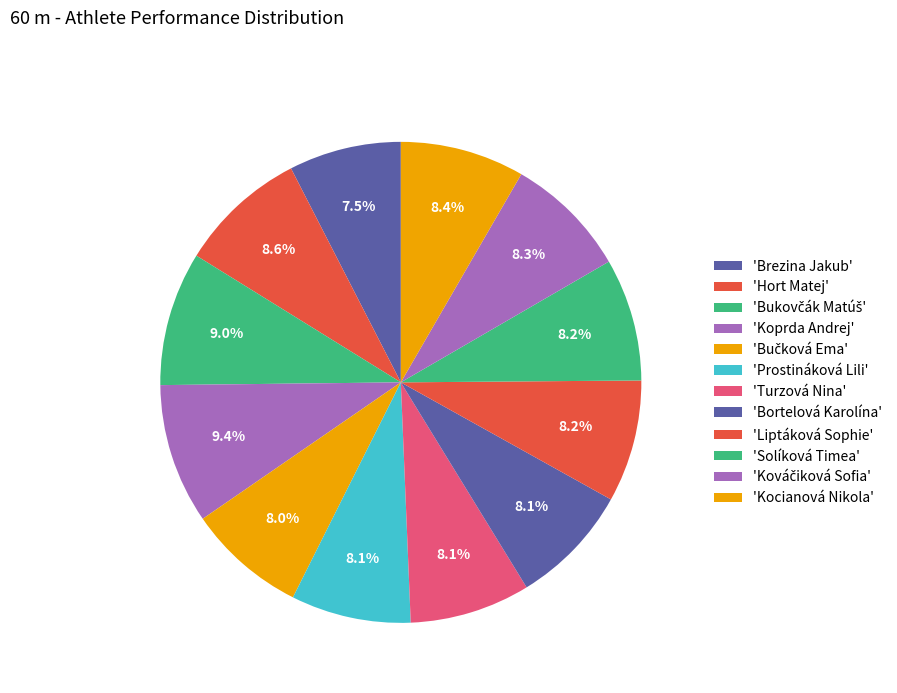

To the nearest percent, what is the difference between the largest and smallest slice percentages?

2%